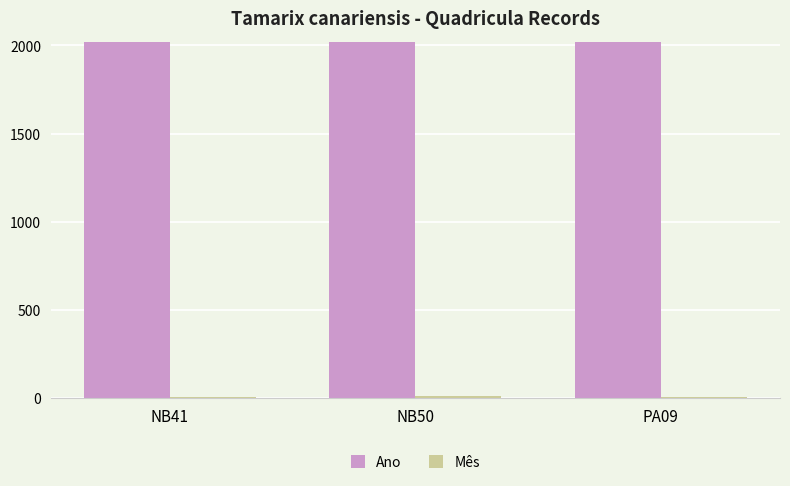

What is the sum of all Ano values?

6059